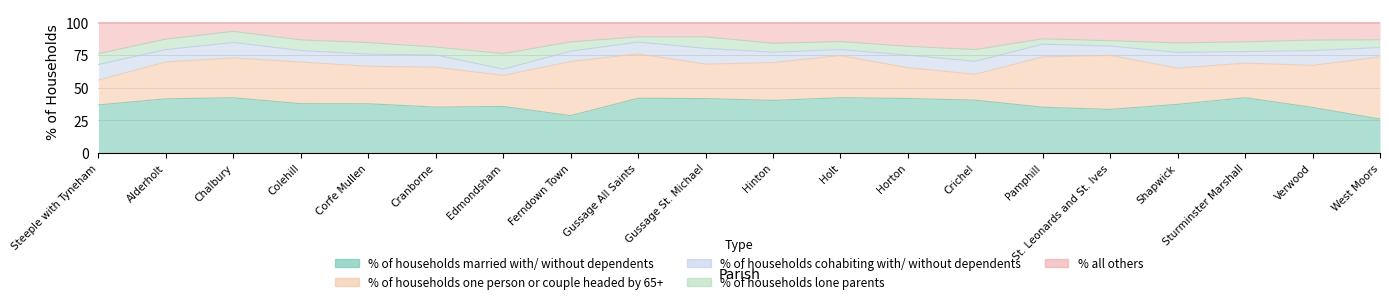

What is the label of the 19th point from the left?

Verwood